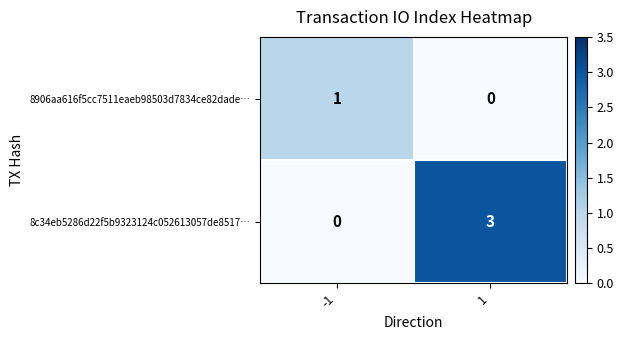

Which series has the largest total across all categories?

8c34eb5286d22f5b9323124c052613057de8517…